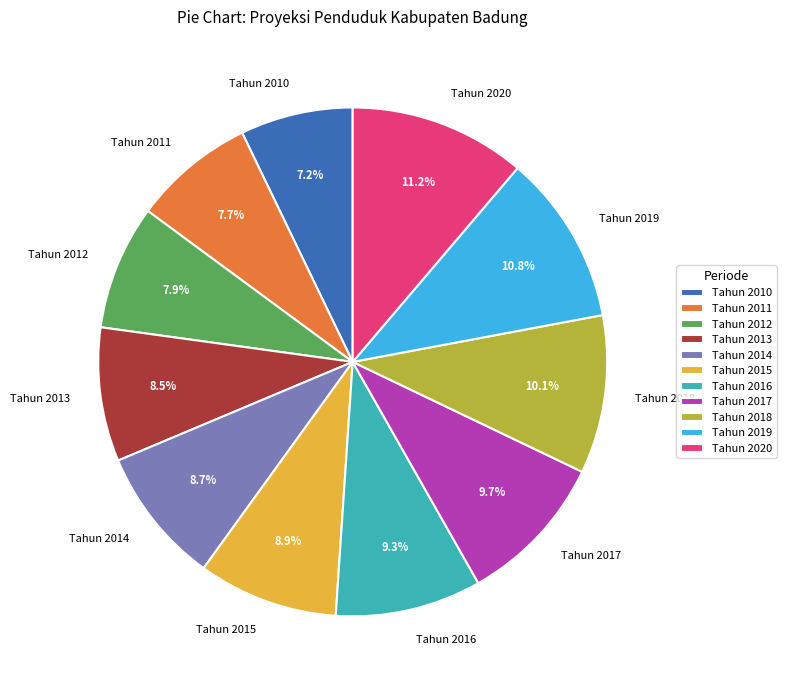

What percentage is NOT represented by Tahun 2017?

90.3%